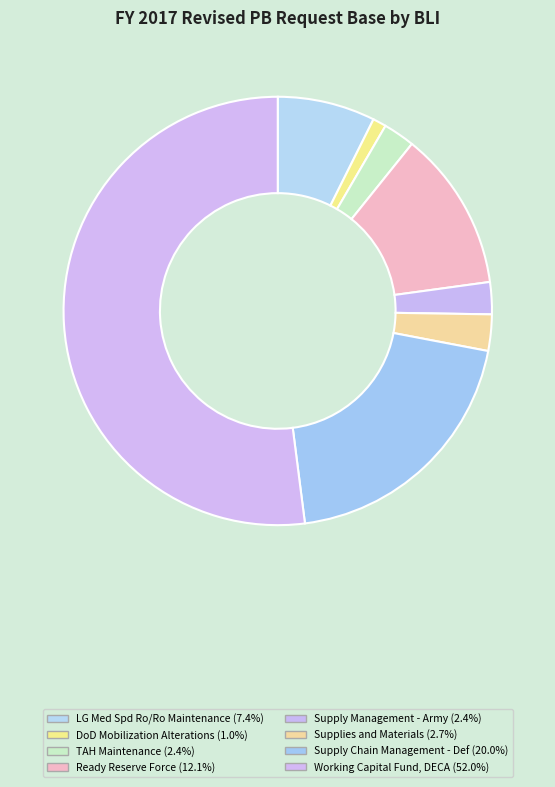

Is Working Capital Fund, DECA the majority of the pie?

Yes